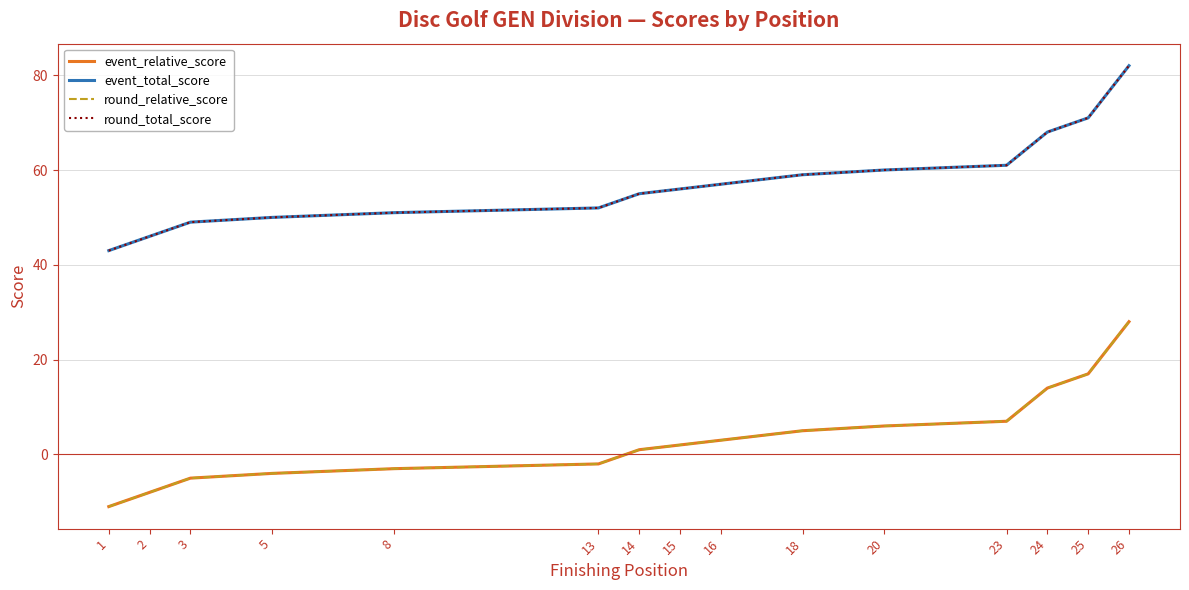

How many values in event_relative_score are below zero?

13